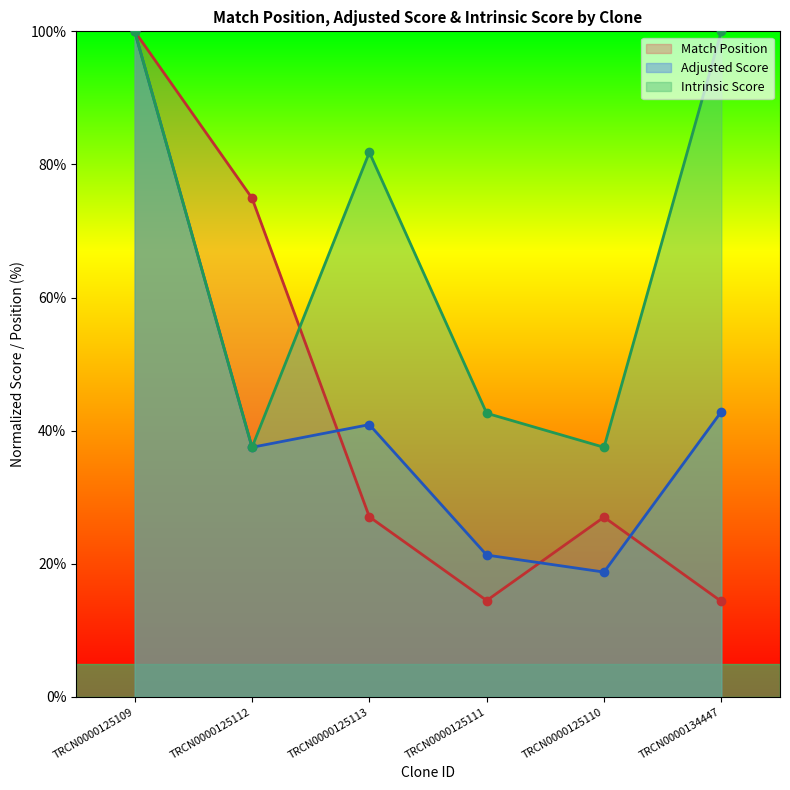

At which label is Intrinsic Score closest to 68?

TRCN0000125113